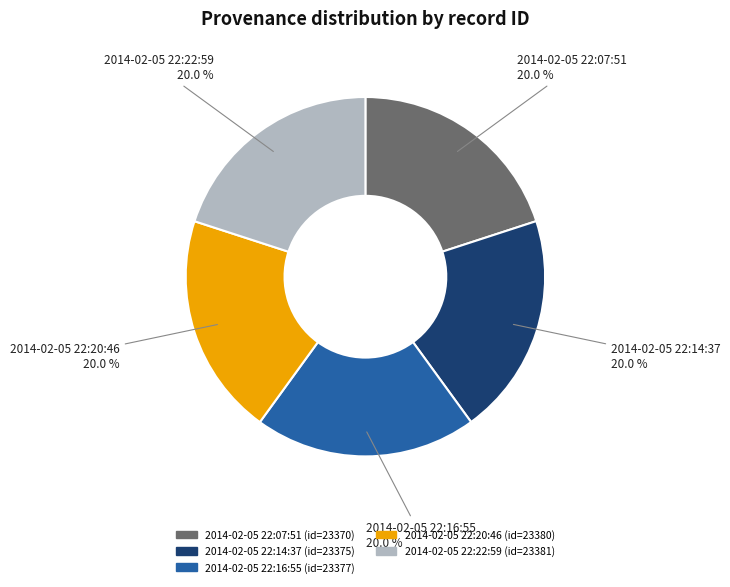

To the nearest percent, what percentage of the pie is 2014-02-05 22:16:55?

20%